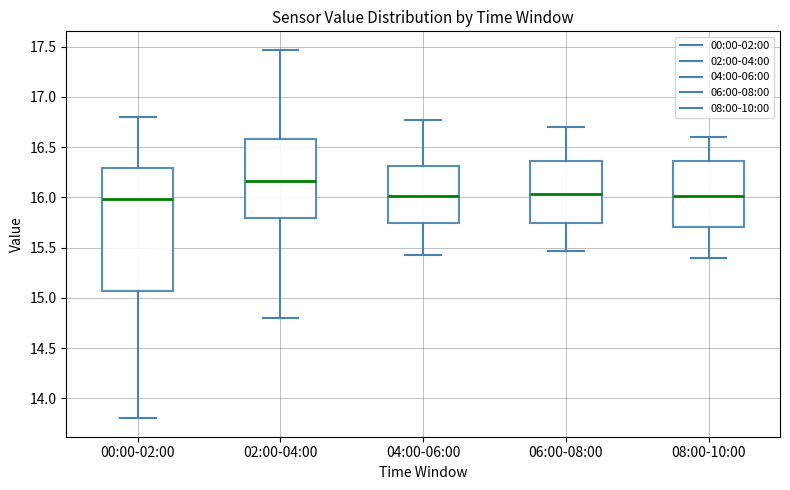

Reading left to right, transcribe this box plot: for each box, give where its median line is, the range the box spans, and where its two whiskers end, as read against the y-axis. The values are not printed on the chart, so give them approximately, as read against the axis.

00:00-02:00: median 16.00, box 15.05 to 16.30, whiskers 13.80 to 16.80
02:00-04:00: median 16.15, box 15.80 to 16.60, whiskers 14.80 to 17.45
04:00-06:00: median 16.00, box 15.75 to 16.30, whiskers 15.45 to 16.75
06:00-08:00: median 16.05, box 15.75 to 16.35, whiskers 15.45 to 16.70
08:00-10:00: median 16.00, box 15.70 to 16.35, whiskers 15.40 to 16.60